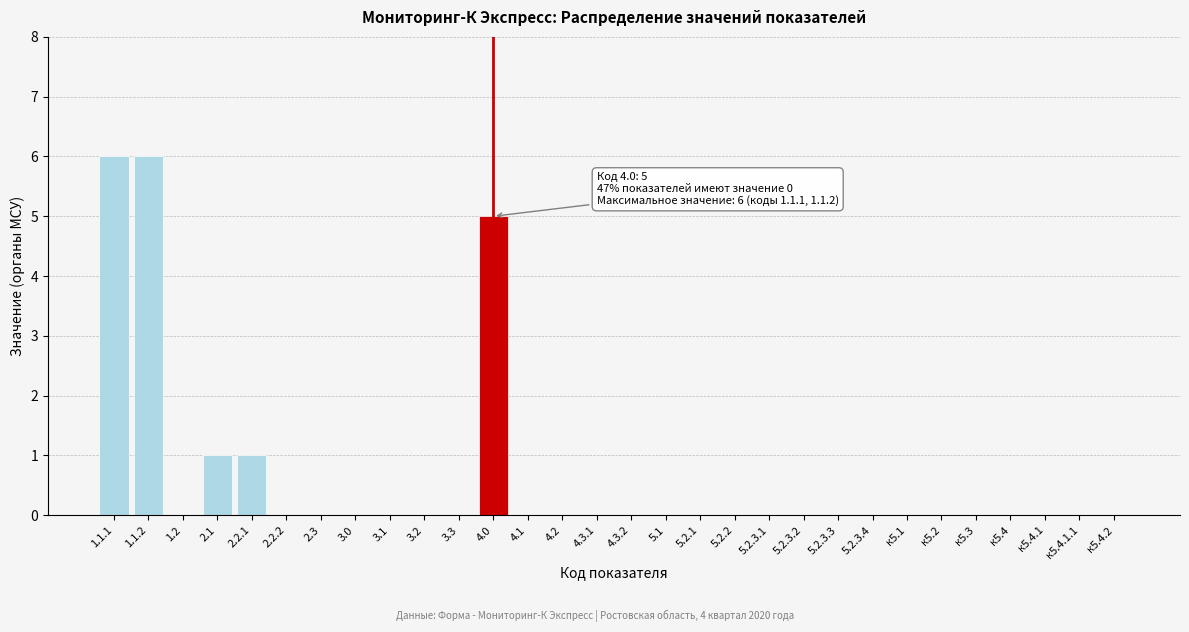

Reading left to right, list all the values displayed in this chart.

1.1.1=6	1.1.2=6	1.2=0	2.1=1	2.2.1=1	2.2.2=0	2.3=0	3.0=0	3.1=0	3.2=0	3.3=0	4.0=5	4.1=0	4.2=0	4.3.1=0	4.3.2=0	5.1=0	5.2.1=0	5.2.2=0	5.2.3.1=0	5.2.3.2=0	5.2.3.3=0	5.2.3.4=0	к5.1=0	к5.2=0	к5.3=0	к5.4=0	к5.4.1=0	к5.4.1.1=0	к5.4.2=0